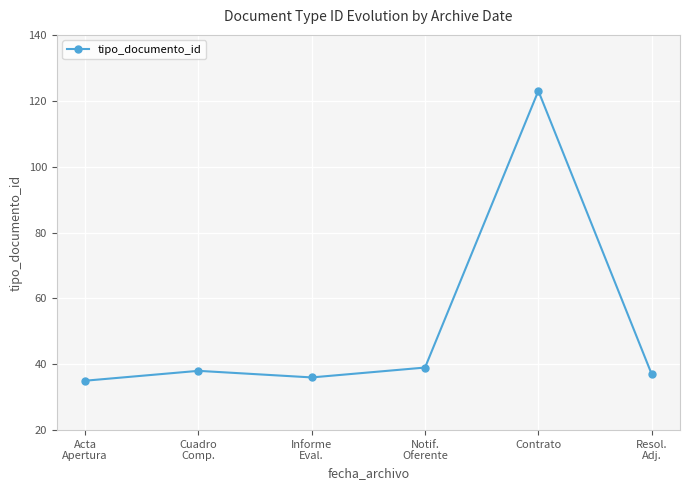

What is the value of the 3rd point from the left?

36